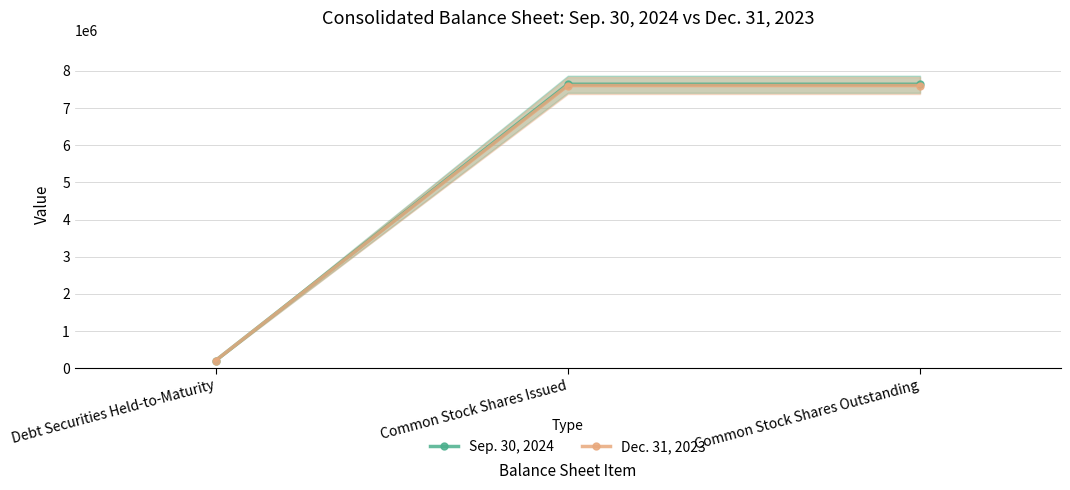

What is the difference between the maximum and minimum values in the Dec. 31, 2023 series?

7400654